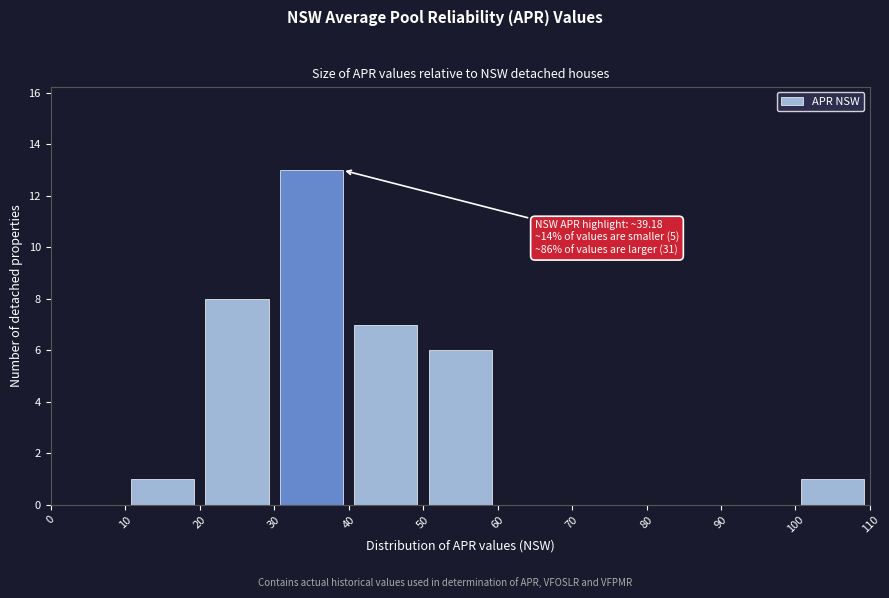

Over which range of the x-axis is the bar tallest?

30 to 40